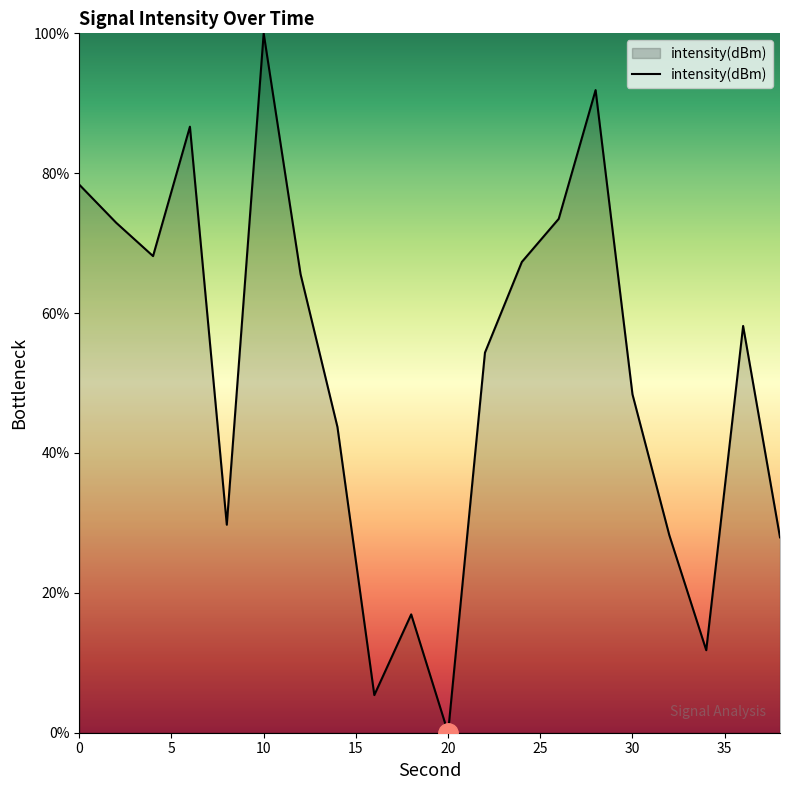

What is the maximum value shown in the chart?

100.0